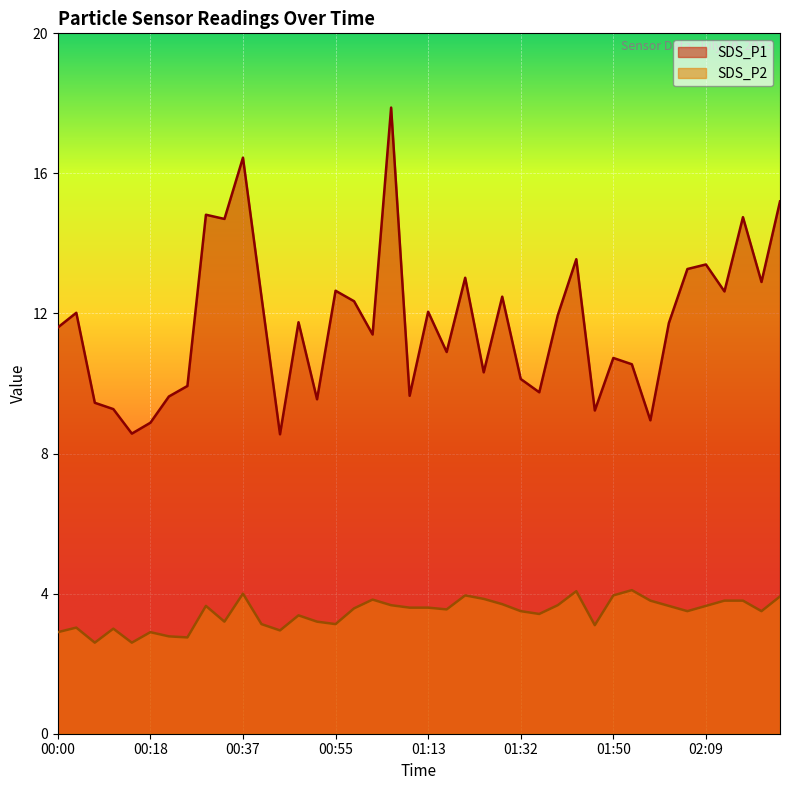

The value of SDS_P1 at 02:12 is 2.6. True or false?

False